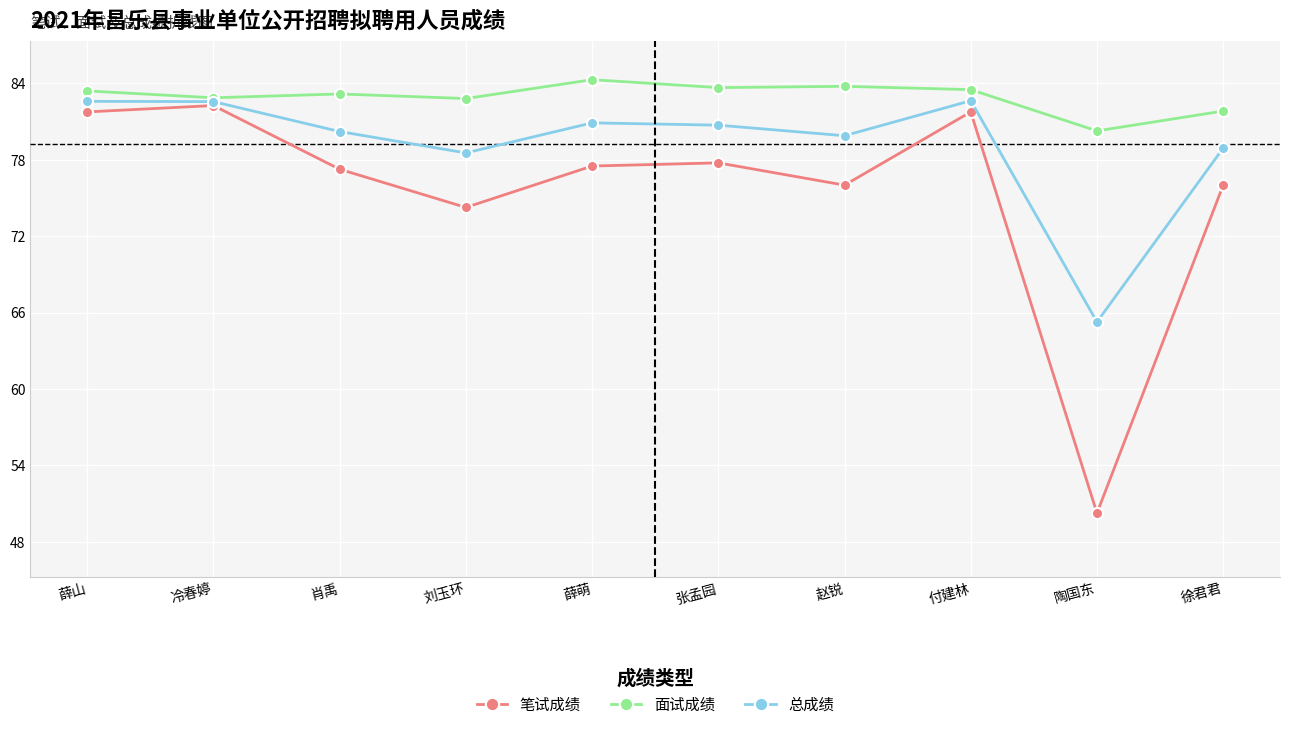

Which label corresponds to the smallest value in the chart?

陶国东